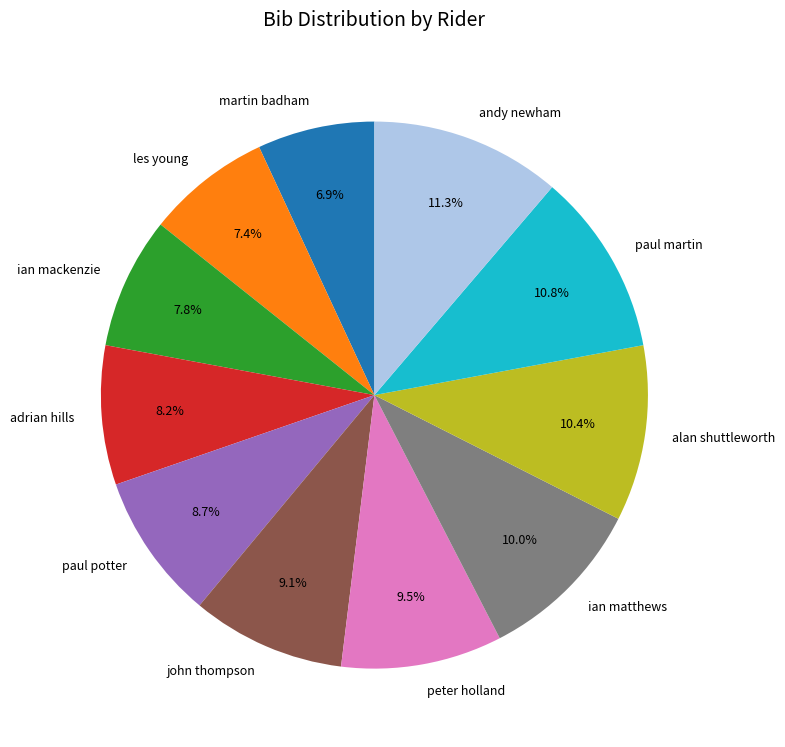

Approximately how many times larger is the value at peter holland compared to paul potter?

1.1